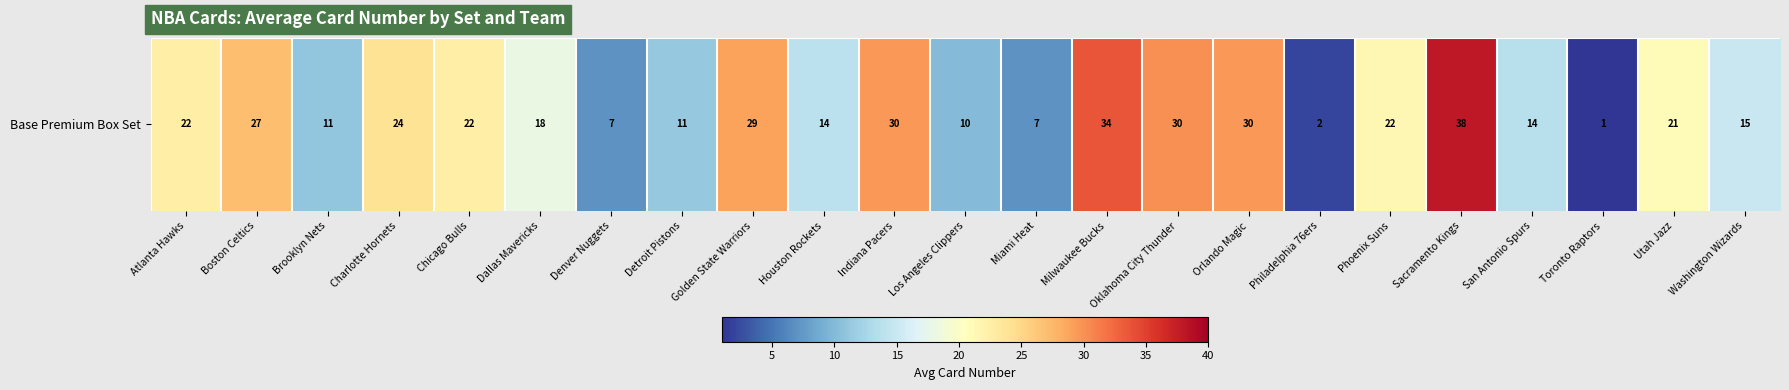

Where does the data first go above 21?

Atlanta Hawks